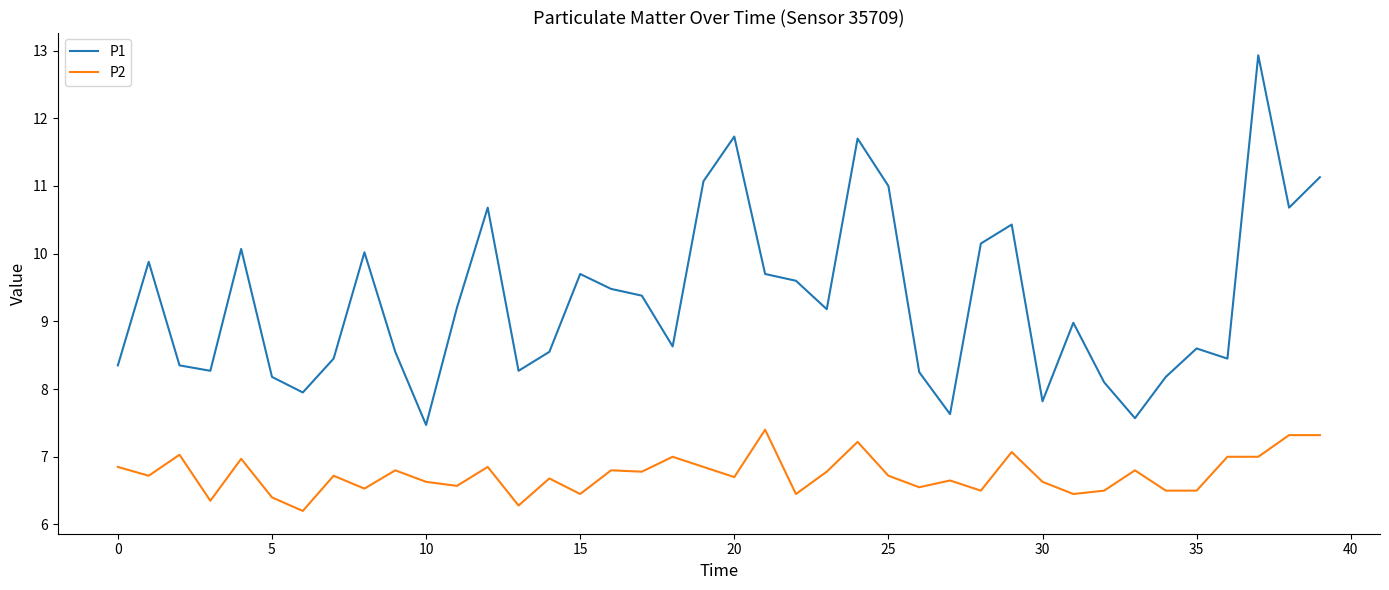

How many lines are shown in the chart?

2